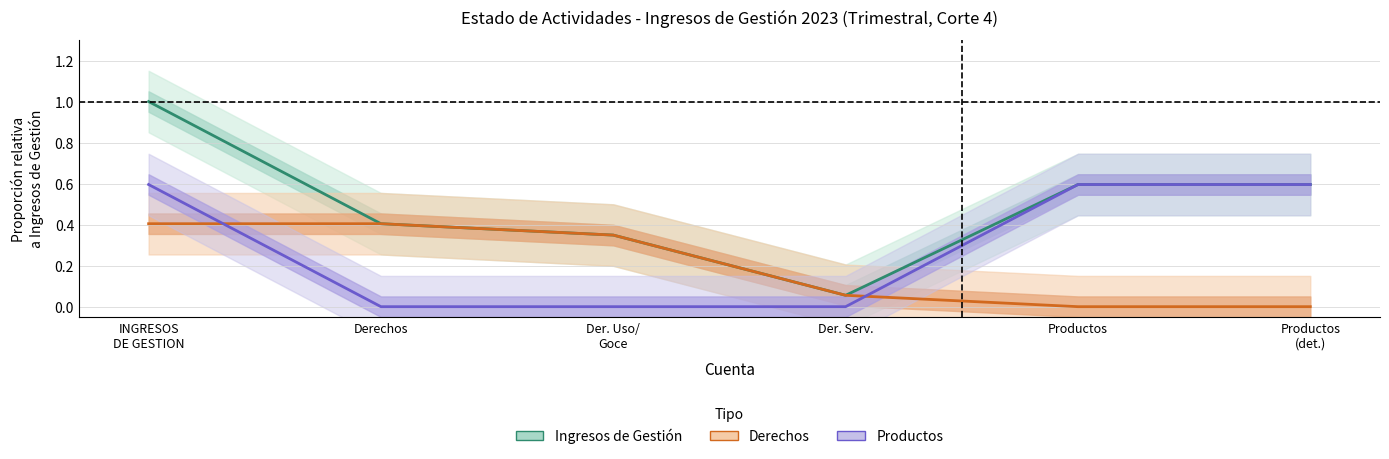

True or false: Derechos has more than 2 points higher than both neighbors.

False